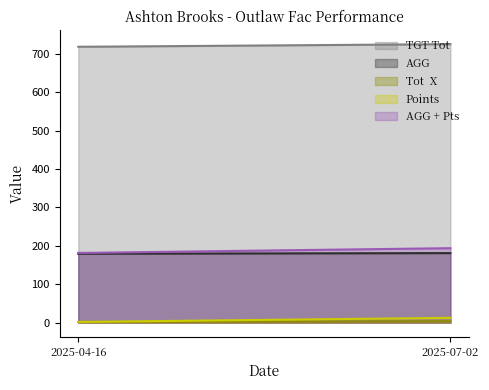

The AGG + Pts series shows 347.5 at 2025-07-02. True or false?

False